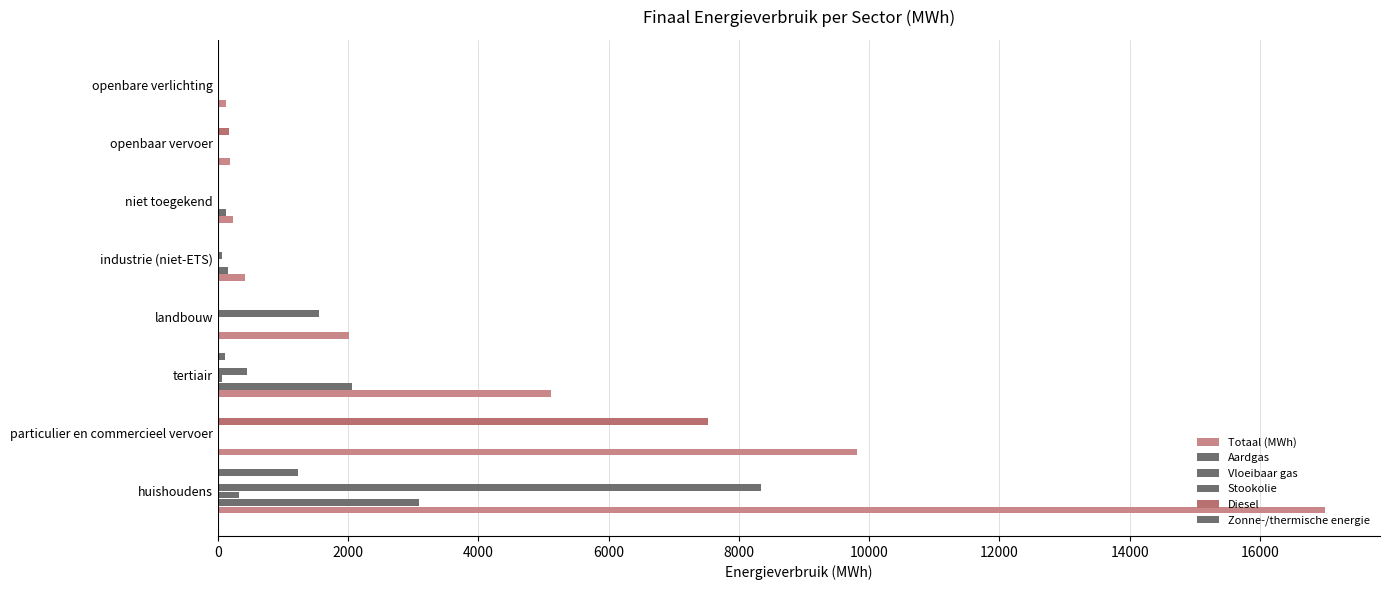

Count the number of data series in this chart.

6